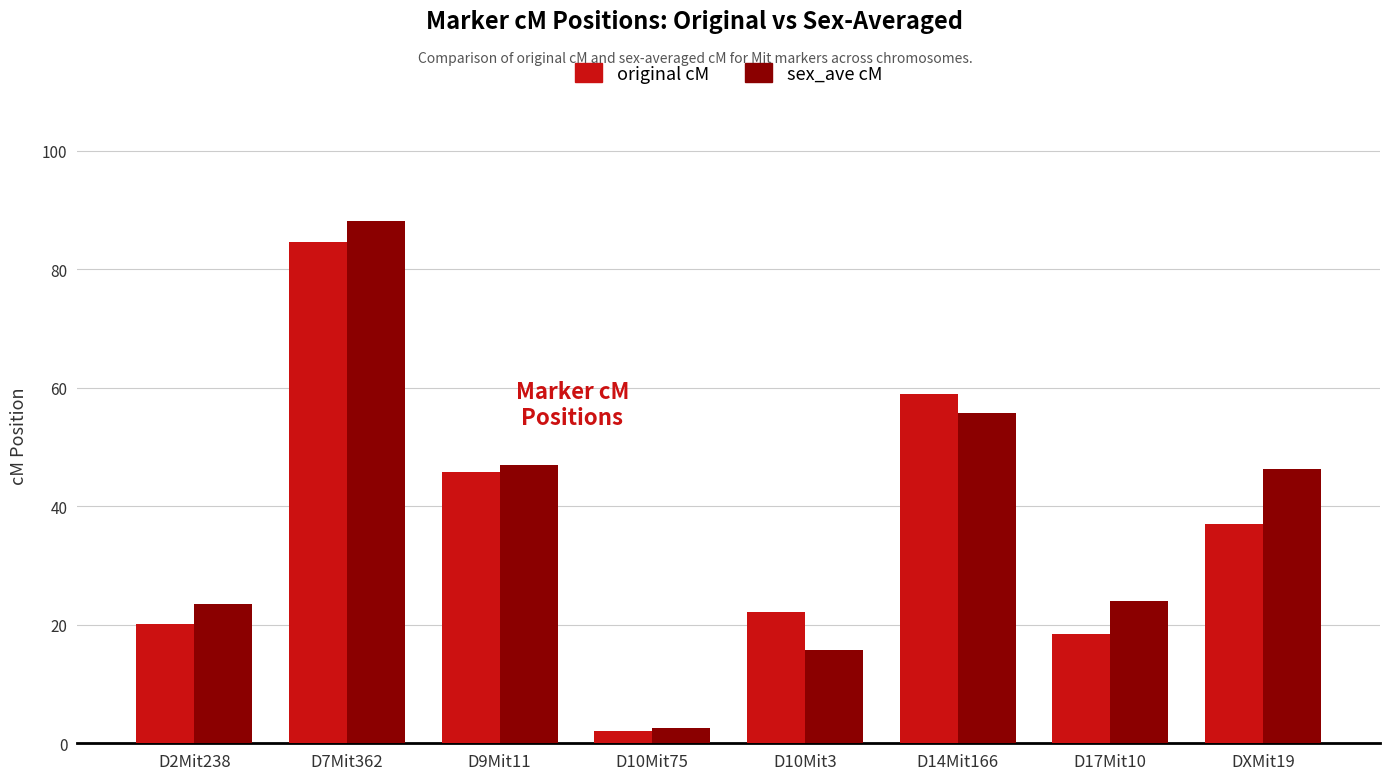

What position from the right is D14Mit166?

3